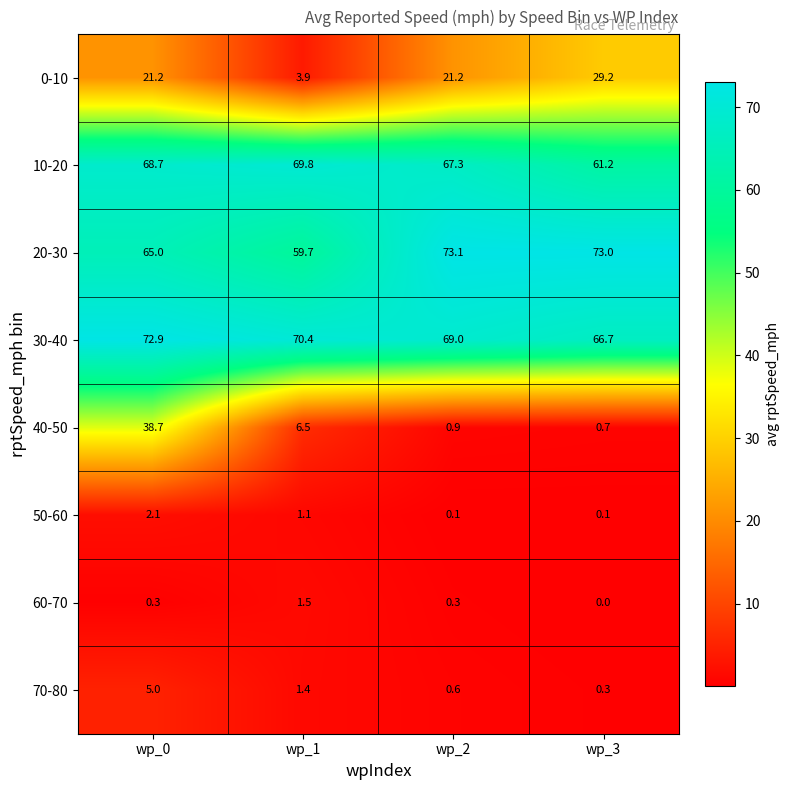

List the series in order of their peak value, highest first.

20-30, 30-40, 10-20, 40-50, 0-10, 70-80, 50-60, 60-70